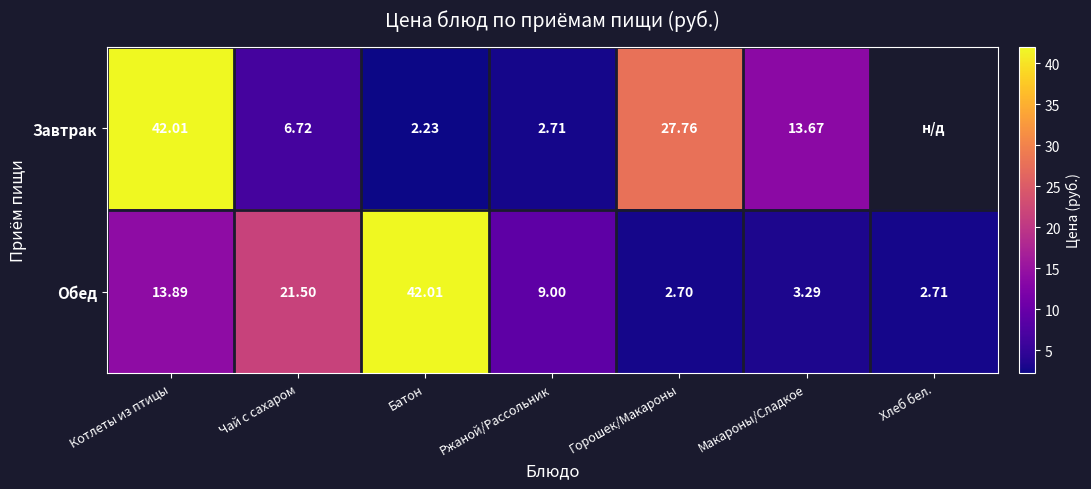

Is the value of Завтрак at Батон greater than the value of Обед at Макароны/Сладкое?

No